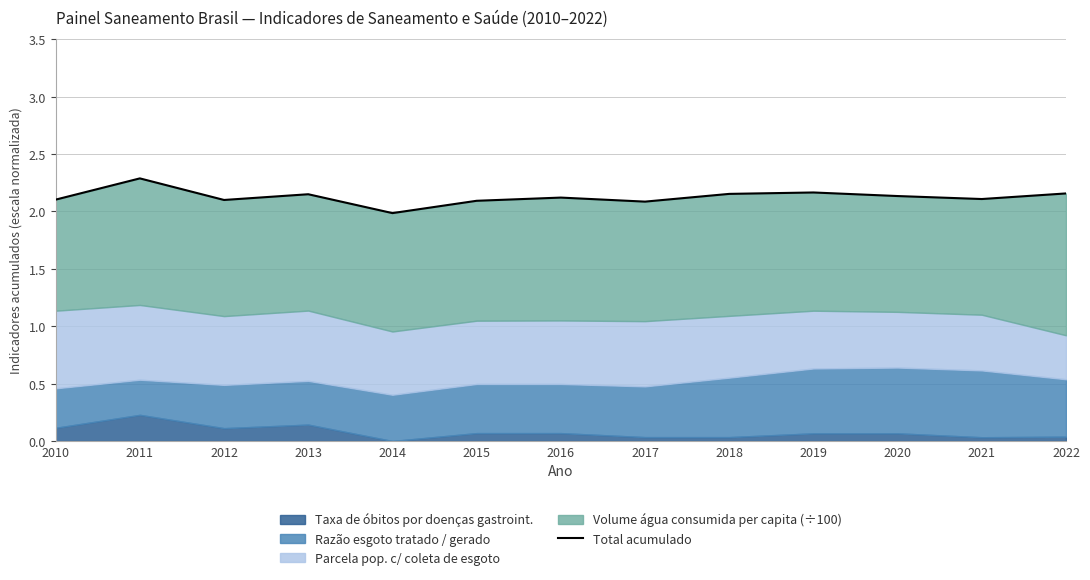

At which category does the data reach its first local peak?

2011